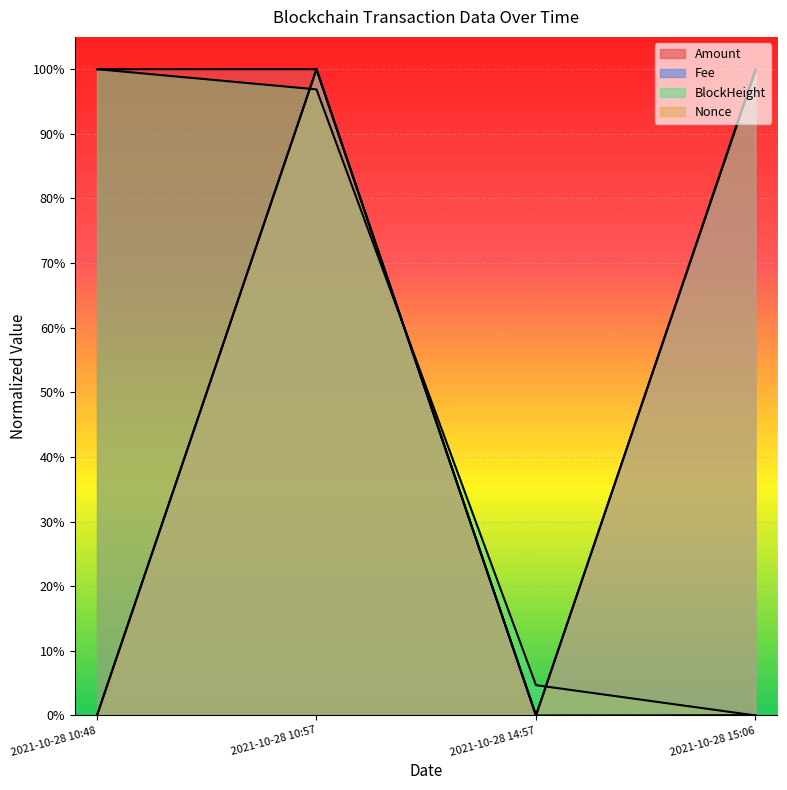

True or false: Fee and Nonce cross at least once.

False